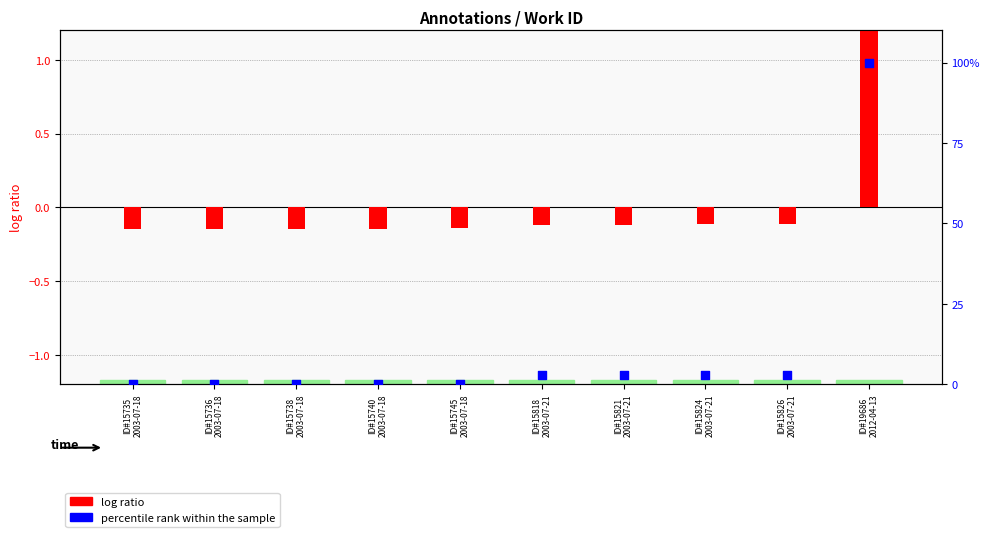

What are all the series names shown in the legend?

log ratio, percentile rank within the sample